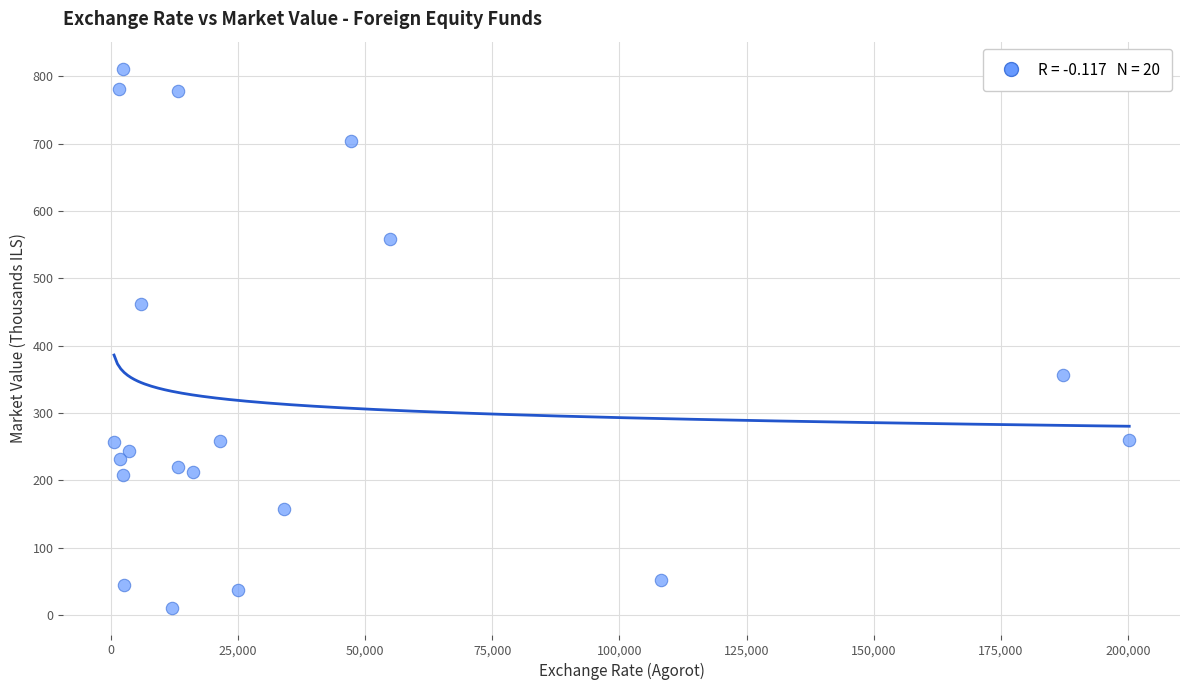

What is the range of Y values (max minus min)?

800.4